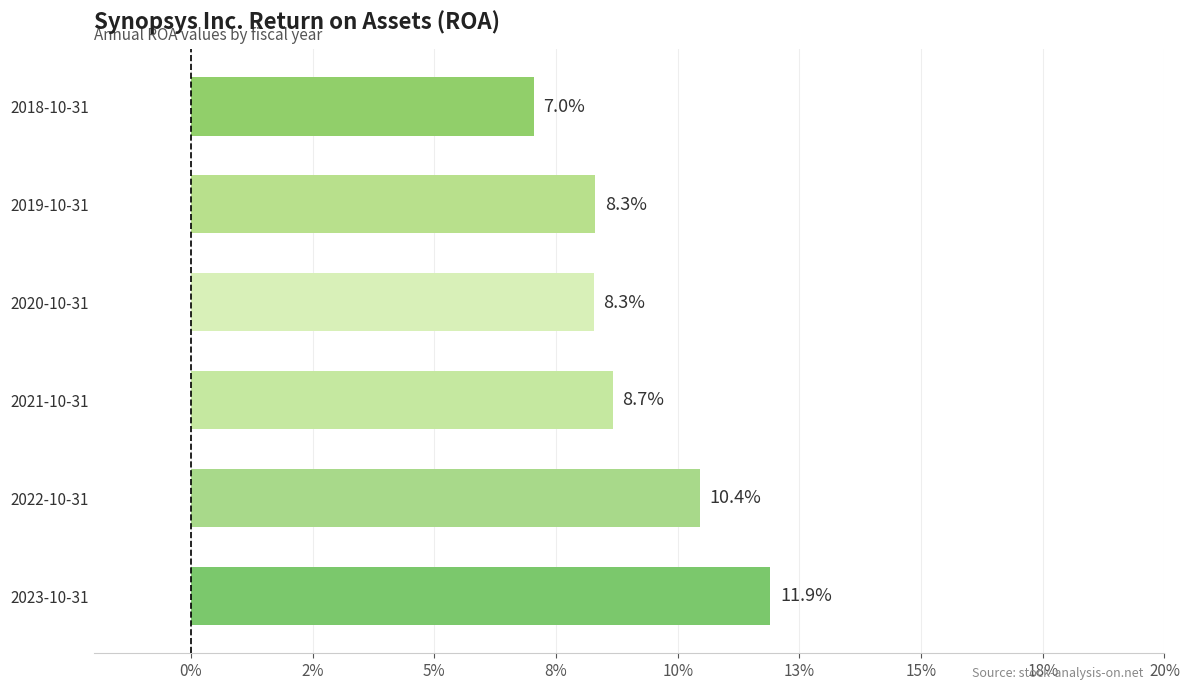

What is the greatest value displayed?

0.1